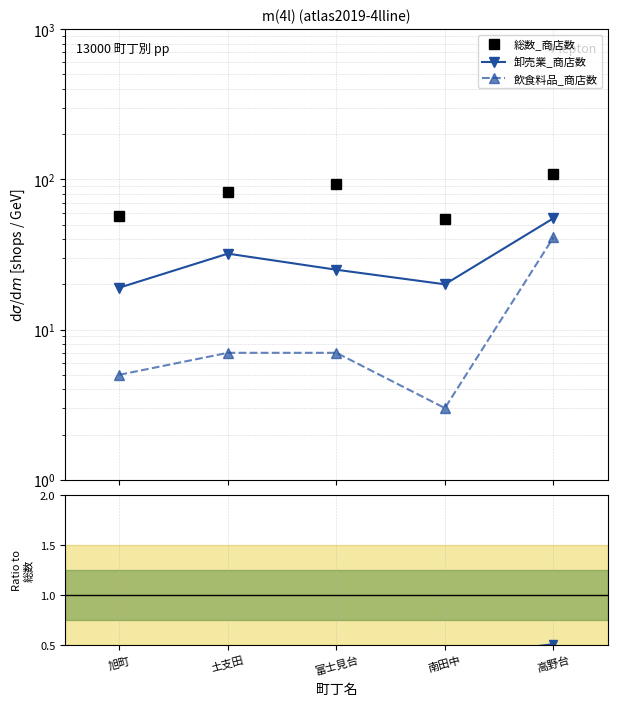

True or false: 卸売業_商店数 and 卸売業/総数 cross at least once.

False